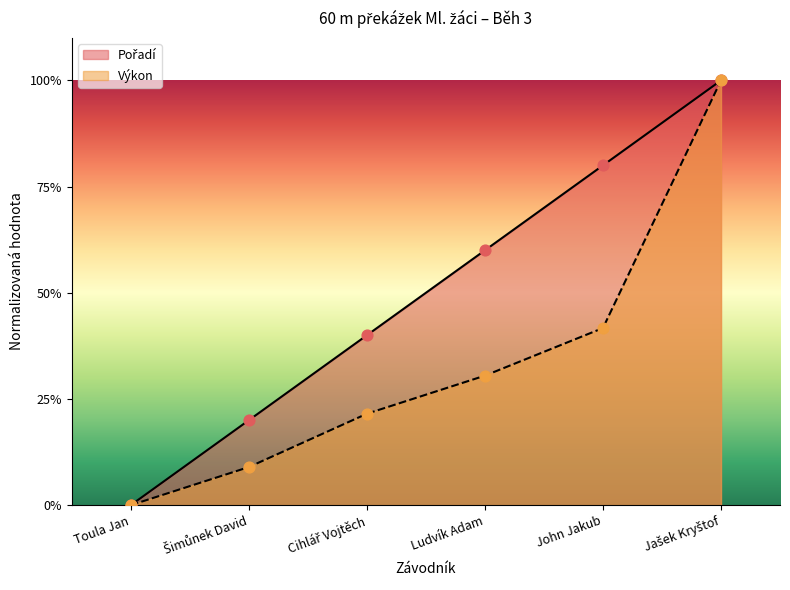

Which series has the largest total across all categories?

Pořadí